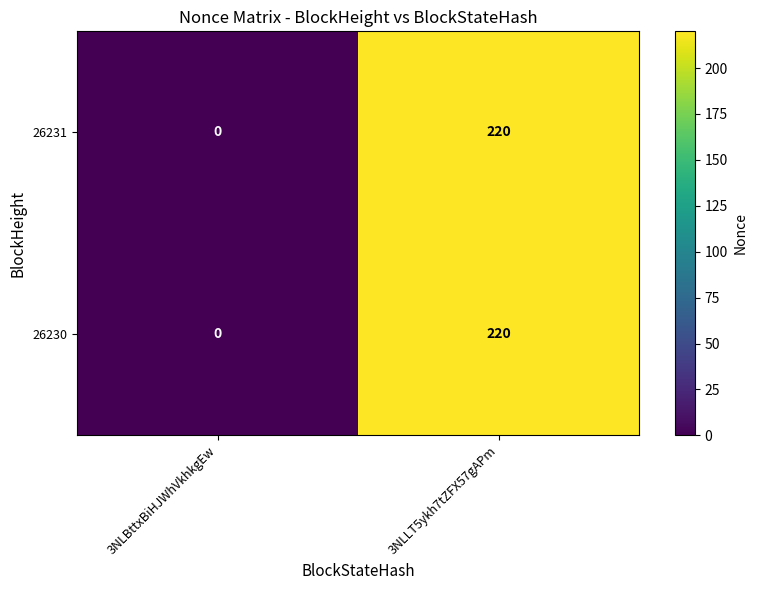

At which label does 26230 reach its minimum?

3NLBttxBiHJWhVkhkgEw